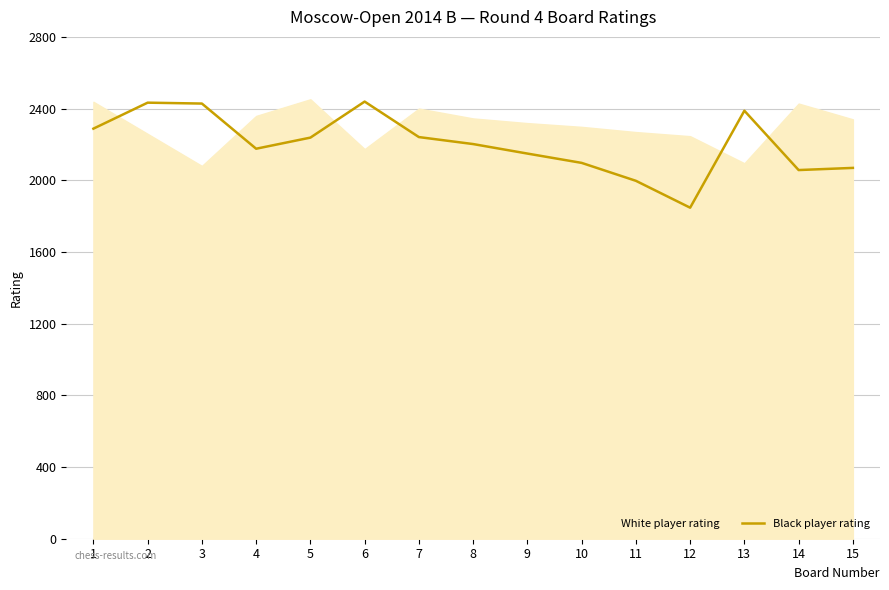

The value at 12 is 1847. True or false?

True